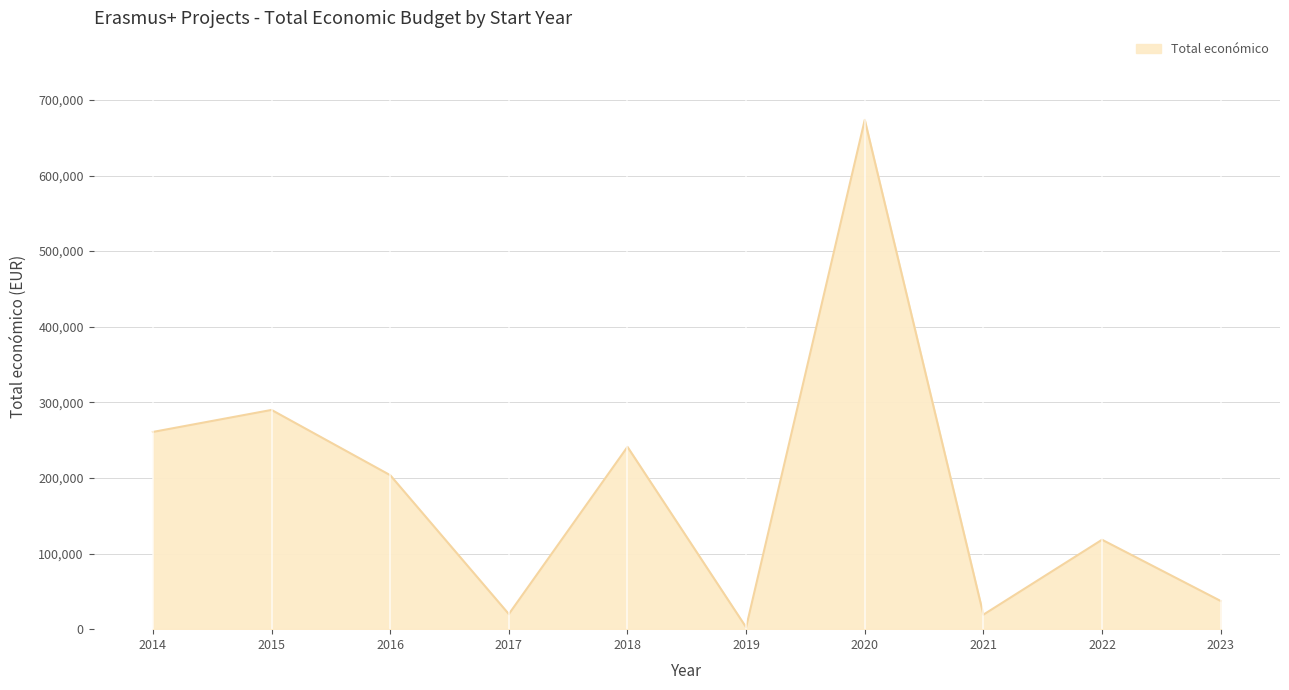

Does the chart have visible grid lines?

Yes